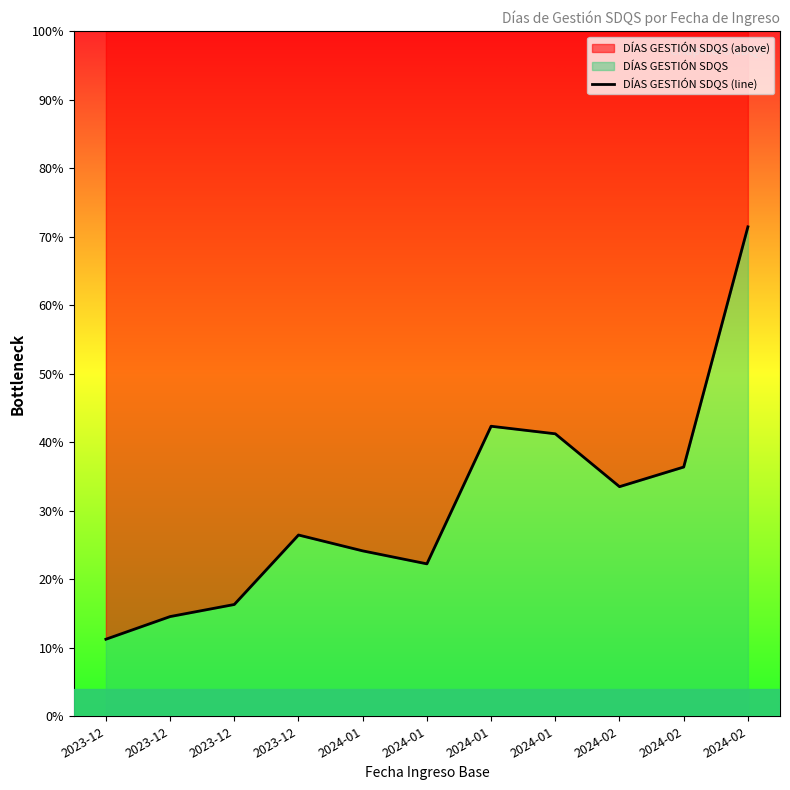

At which category does the chart reach its minimum across all series?

2023-12